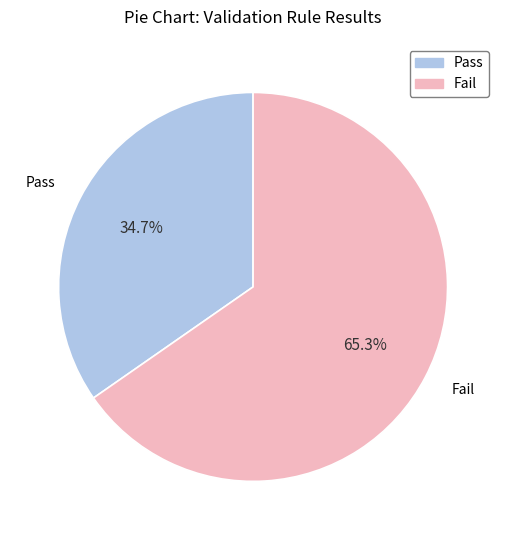

How many segments does this pie chart have?

2